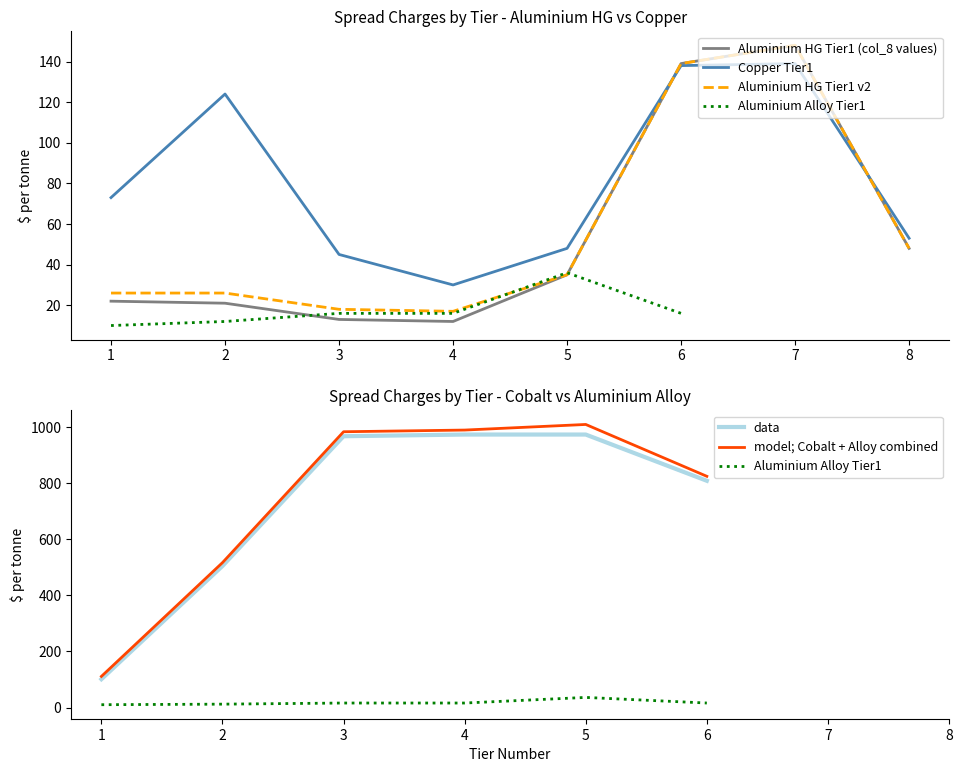

True or false: Copper Tier1 has a value of 7 at 4.

False